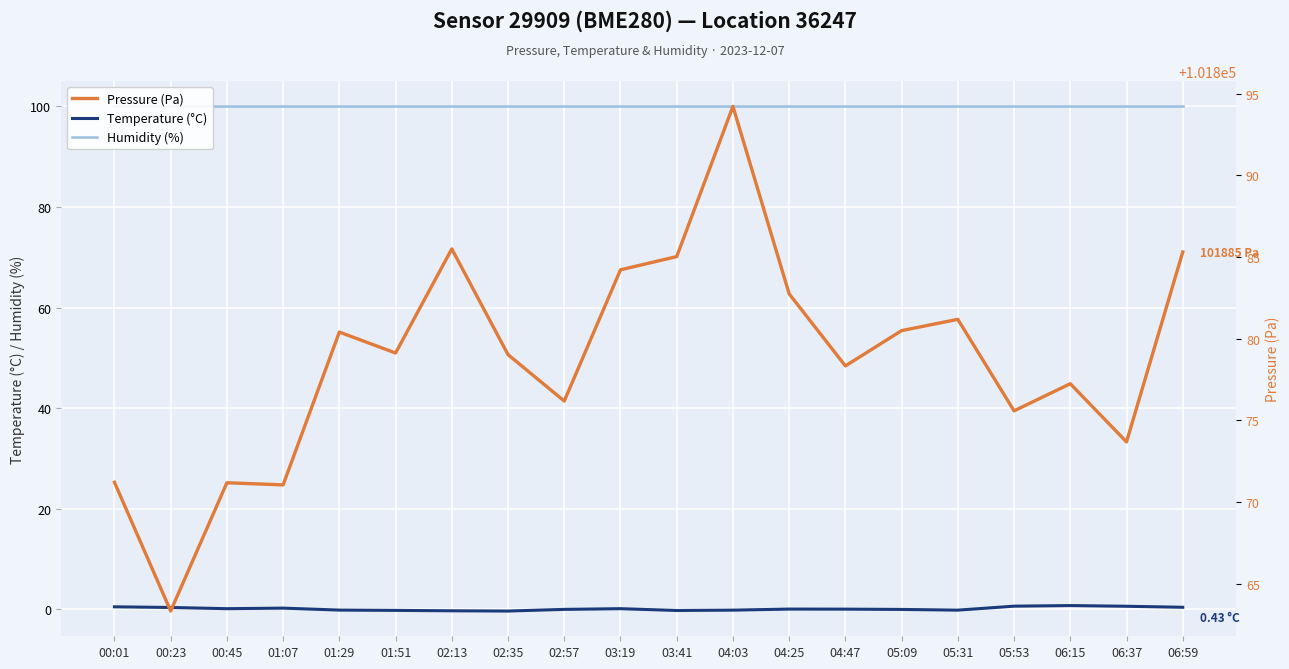

At which label does Pressure (Pa) reach its minimum?

00:23